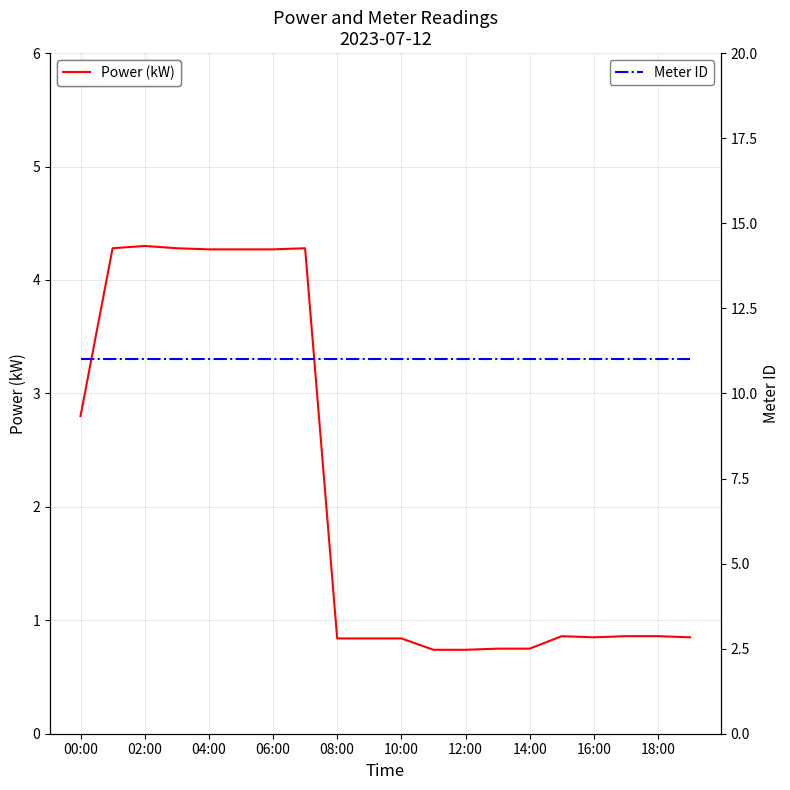

True or false: Power (kW) and Meter ID intersect in this chart.

False